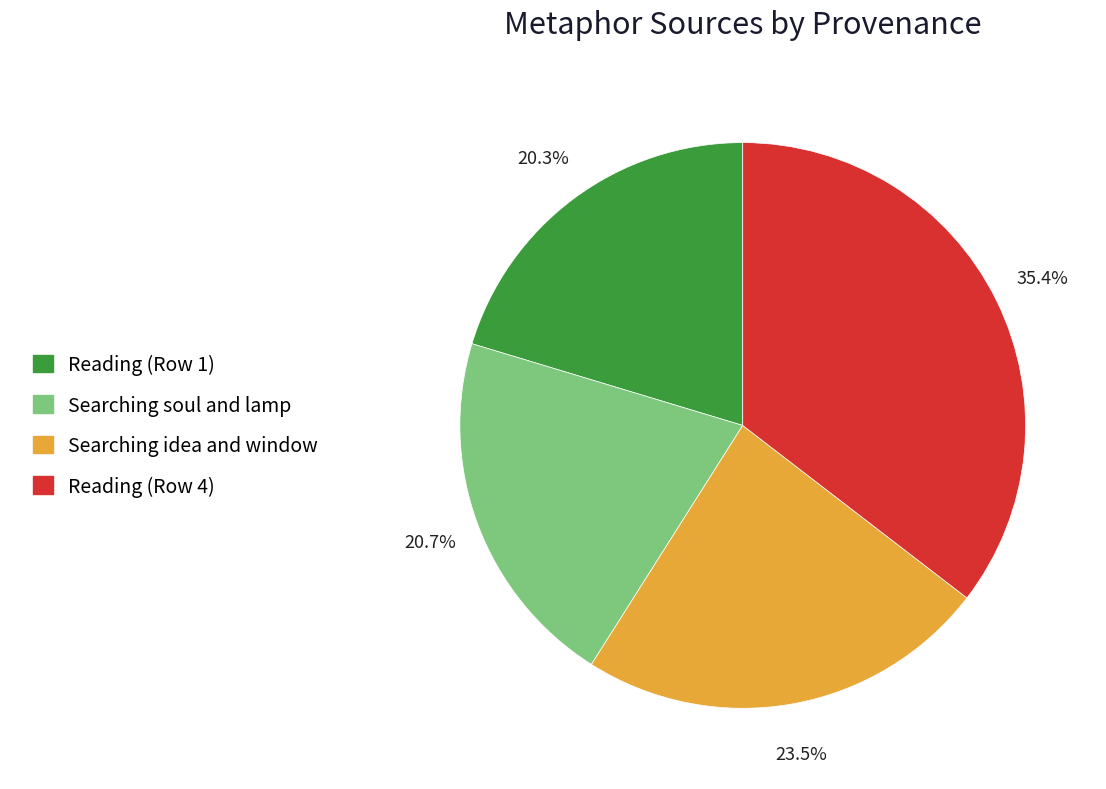

What is the ratio of the value at Reading (Row 1) to the value at Searching soul and lamp?

1.0